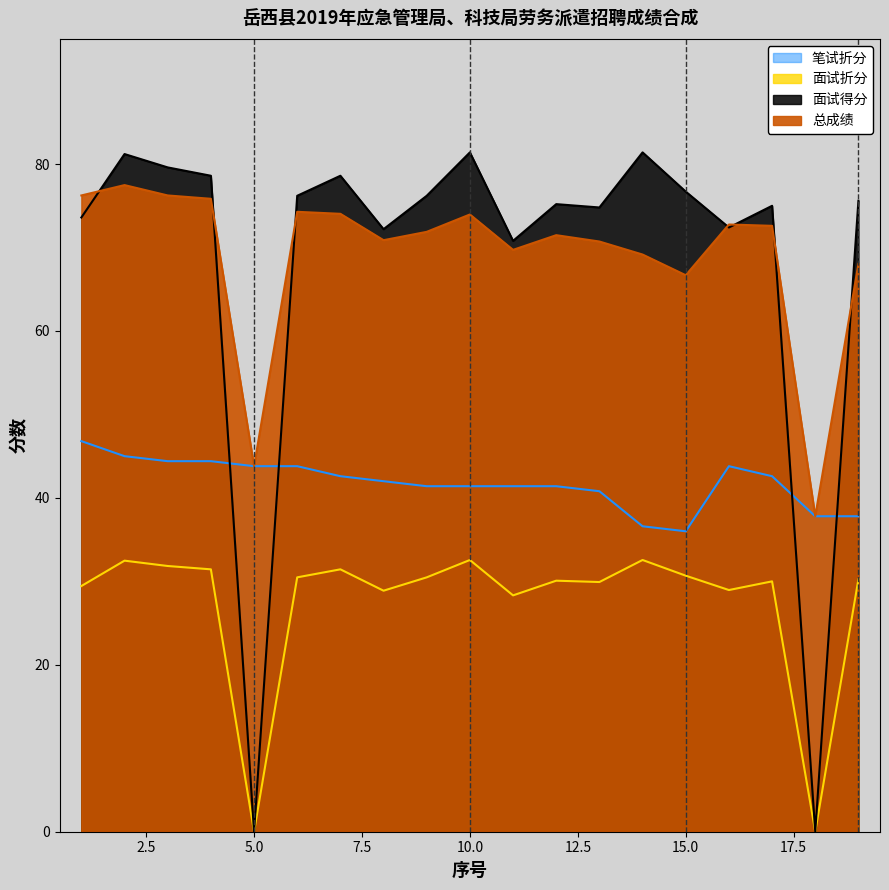

Read the 笔试折分 value at 13.

40.8